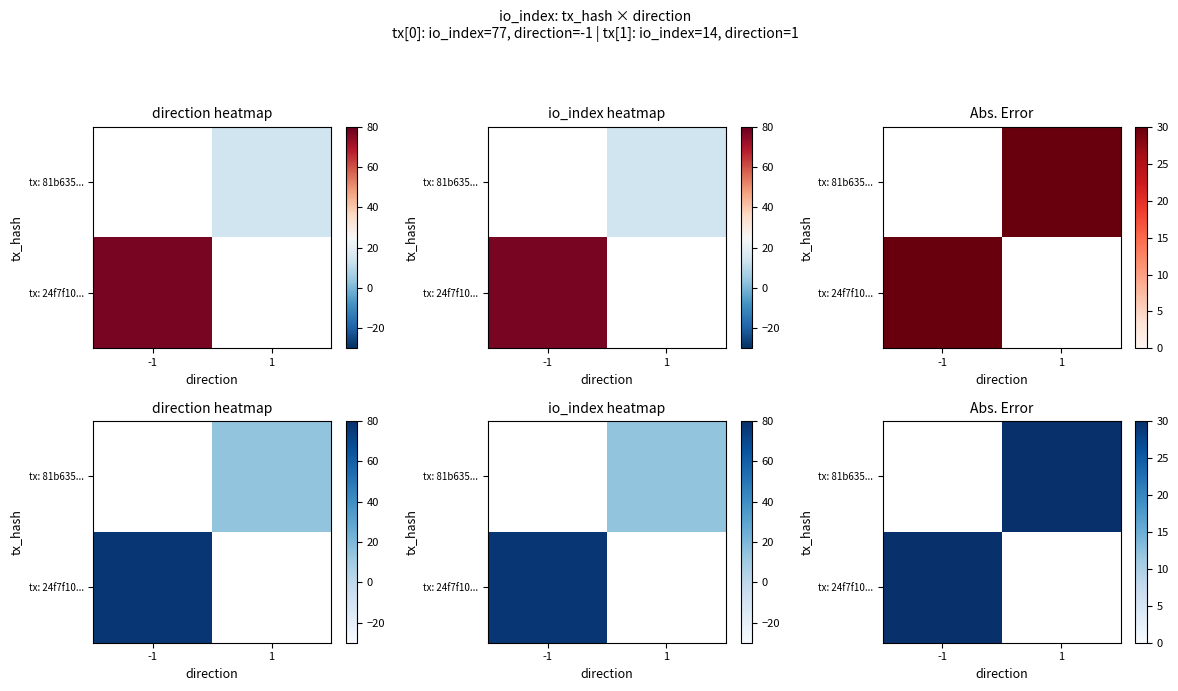

How many positive values does the 24f7f10f30f2e531622406976c180bdb179ac16 series have?

1